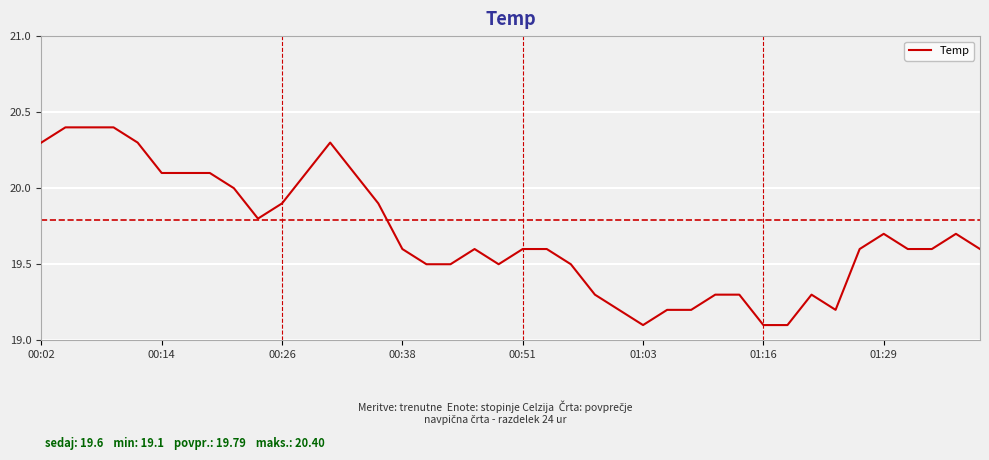

What is the difference between the maximum and minimum values?

1.3